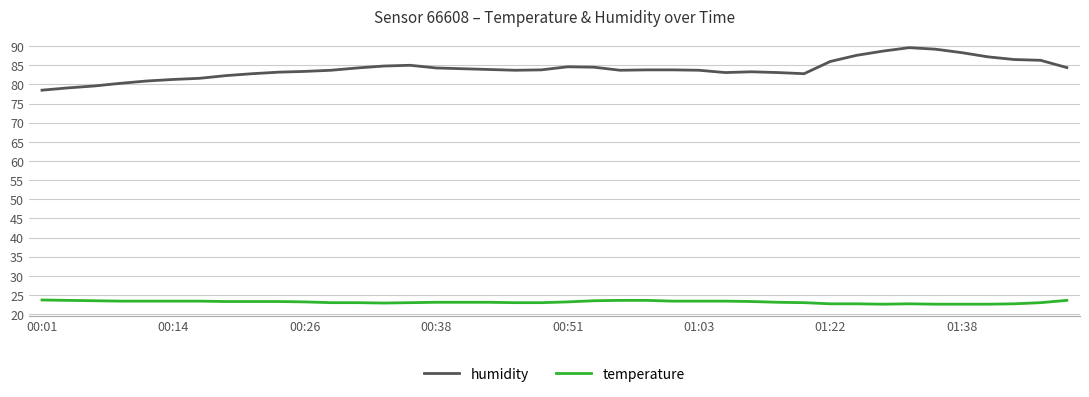

Which series has the largest total across all categories?

humidity